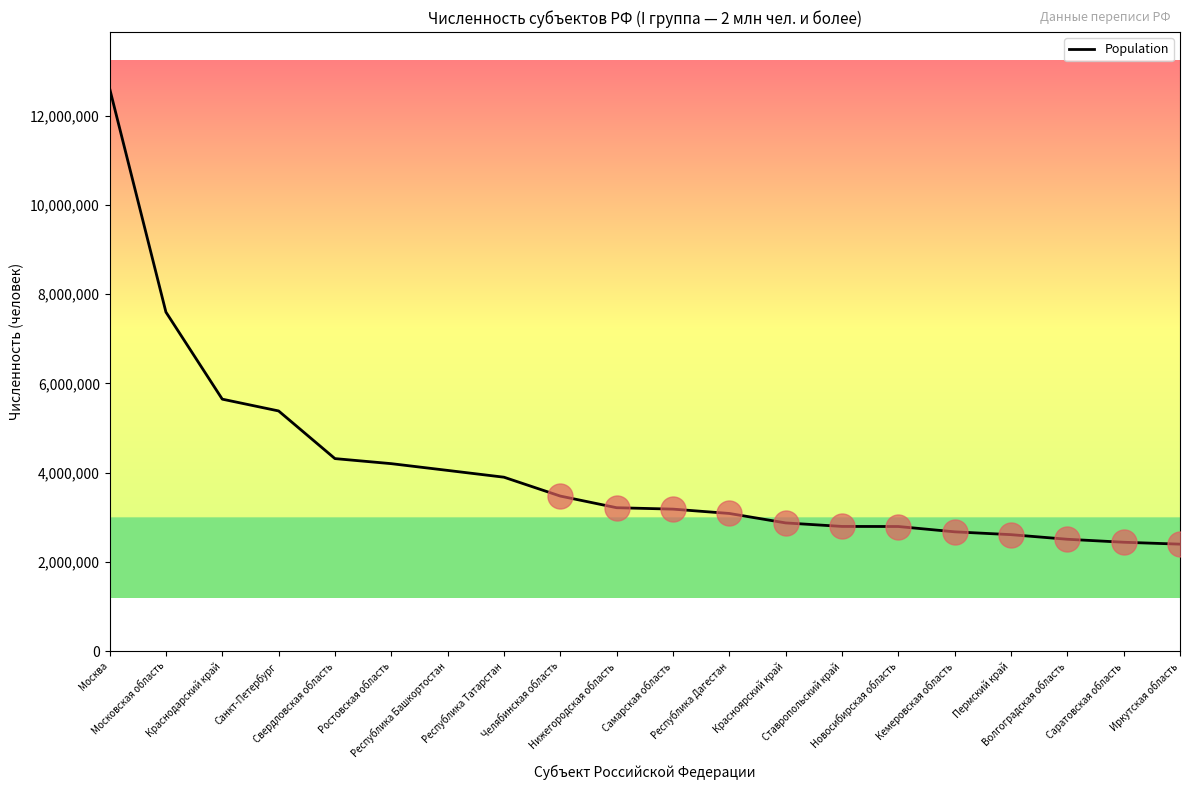

What is the difference between the maximum and minimum values?

10218050